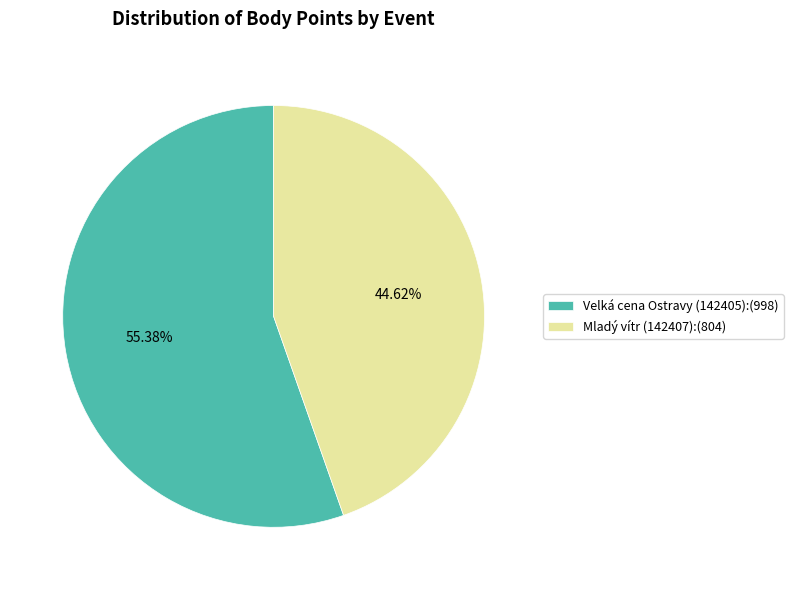

To the nearest percent, what is the combined percentage of Mladý vítr (142407) and Velká cena Ostravy (142405)?

100%